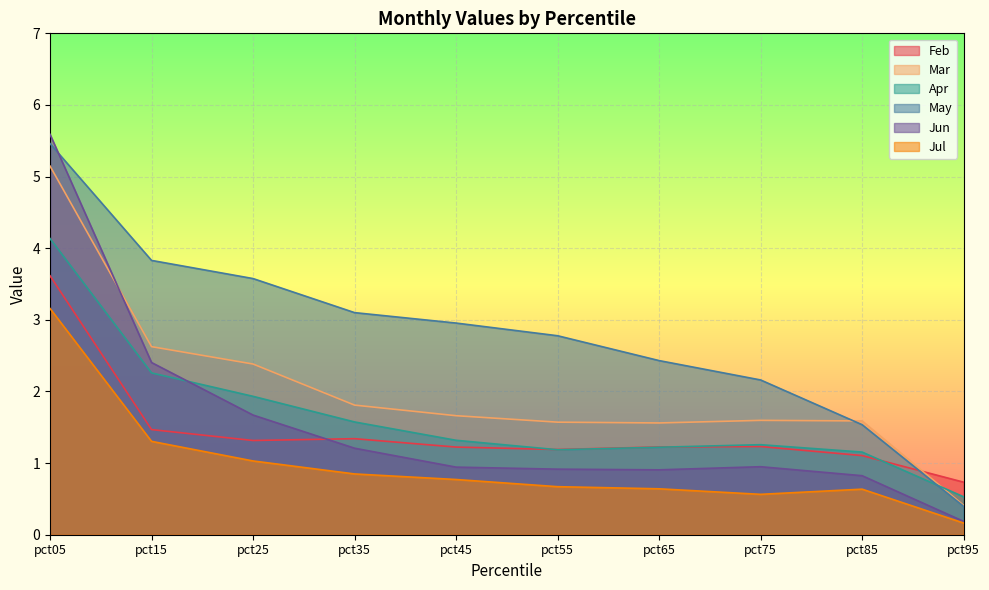

What is the difference between the maximum and minimum values in the Jun series?

5.4